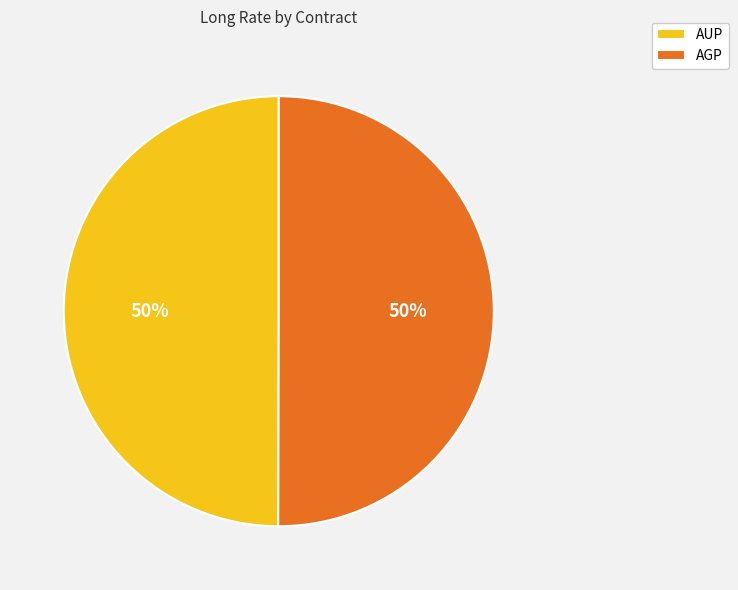

What percentage is the AUP slice, to the nearest percent?

50%